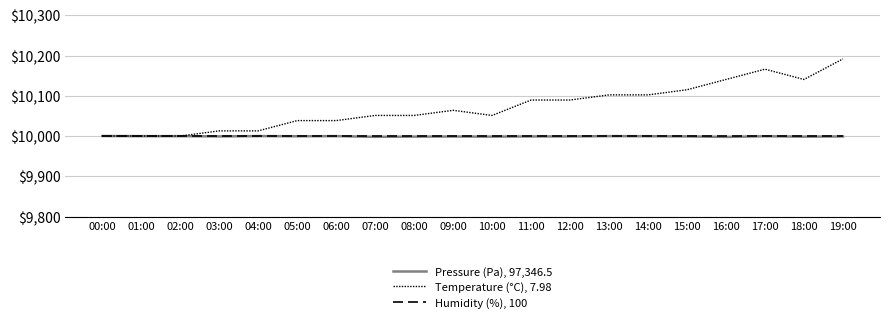

Is this an area chart (filled region under the line)?

No